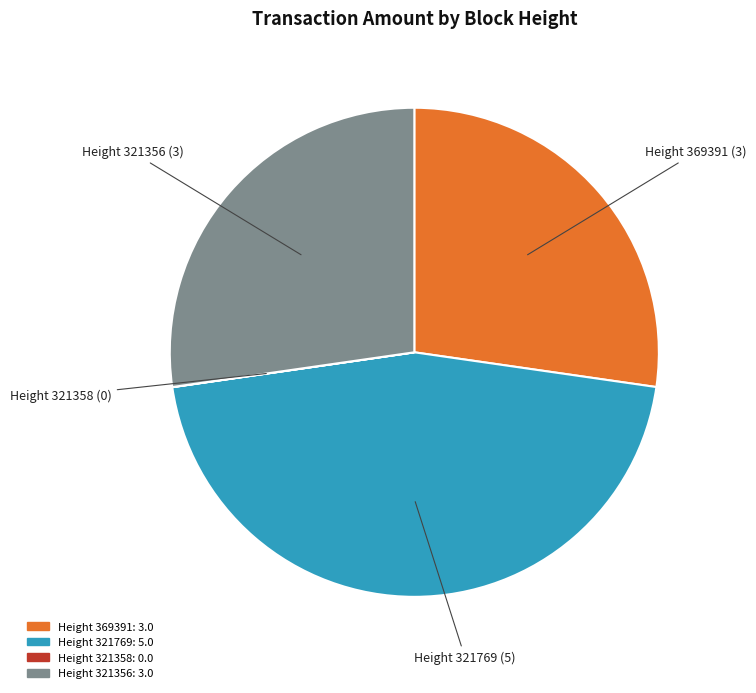

Does any single category account for the majority?

No